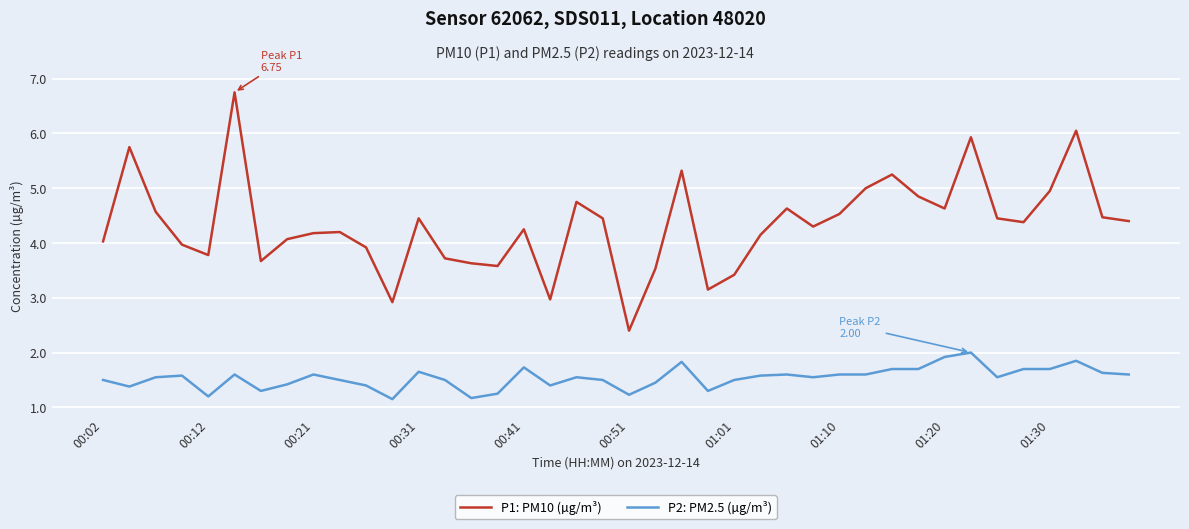

What are all the series names shown in the legend?

P1: PM10 (µg/m³), P2: PM2.5 (µg/m³)